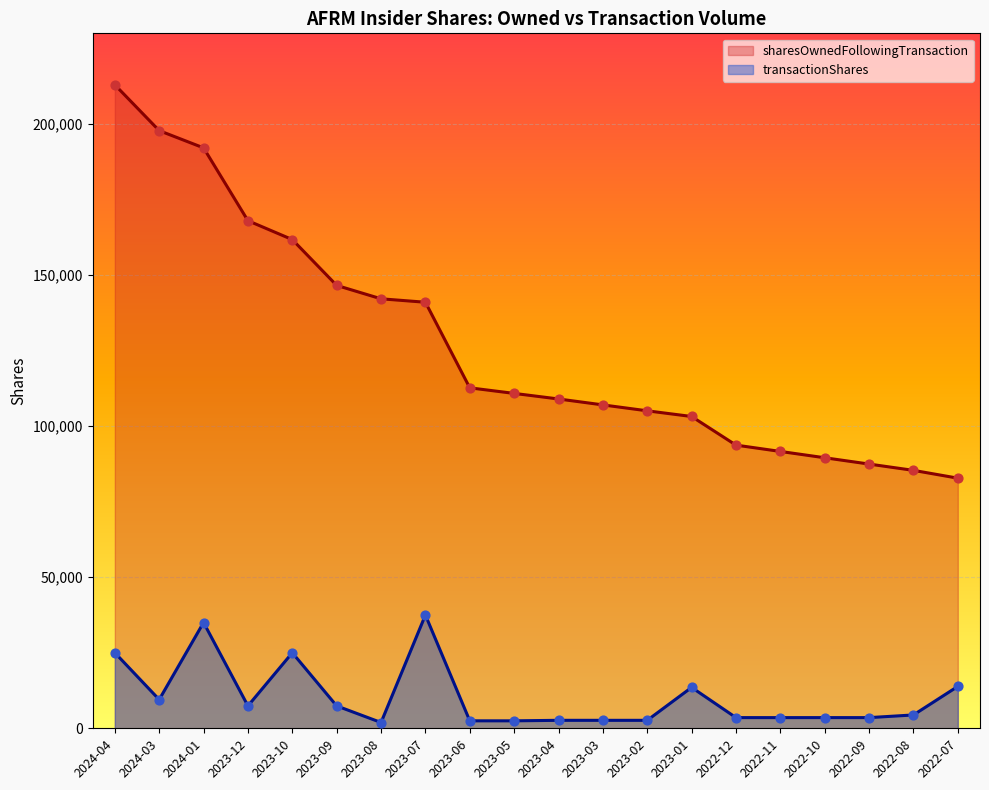

What is the total value across all series at 2023-09?

153969